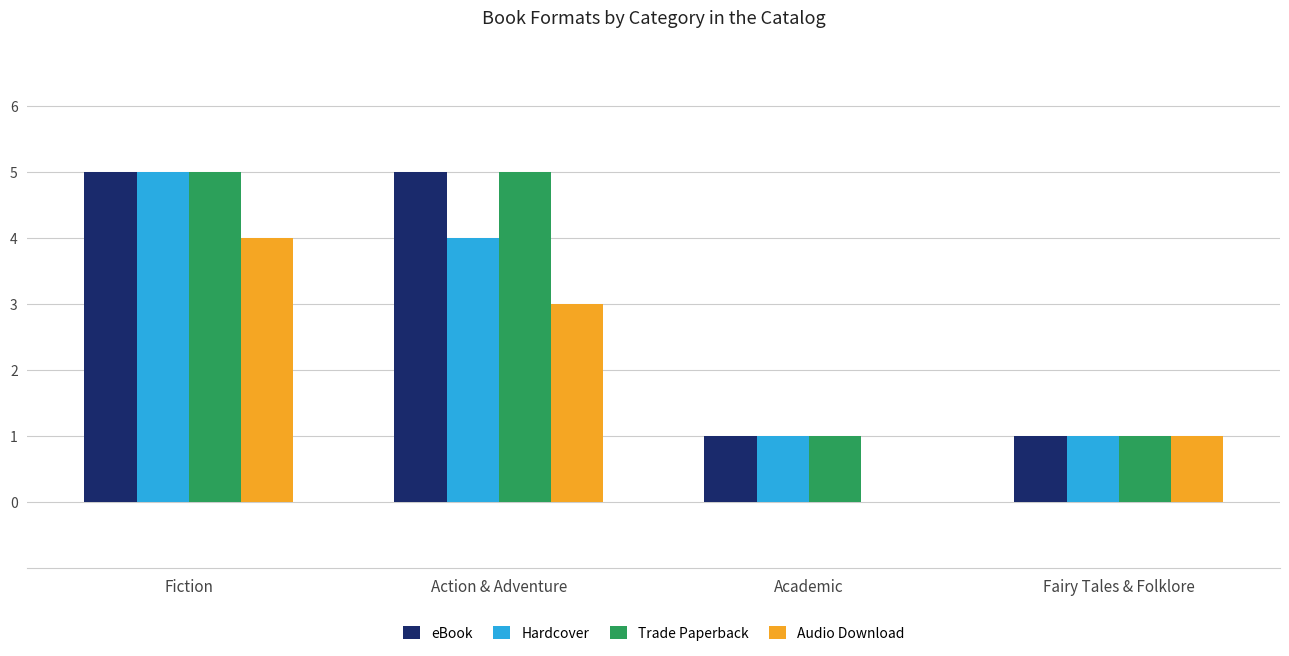

What is the sum of all eBook values?

12